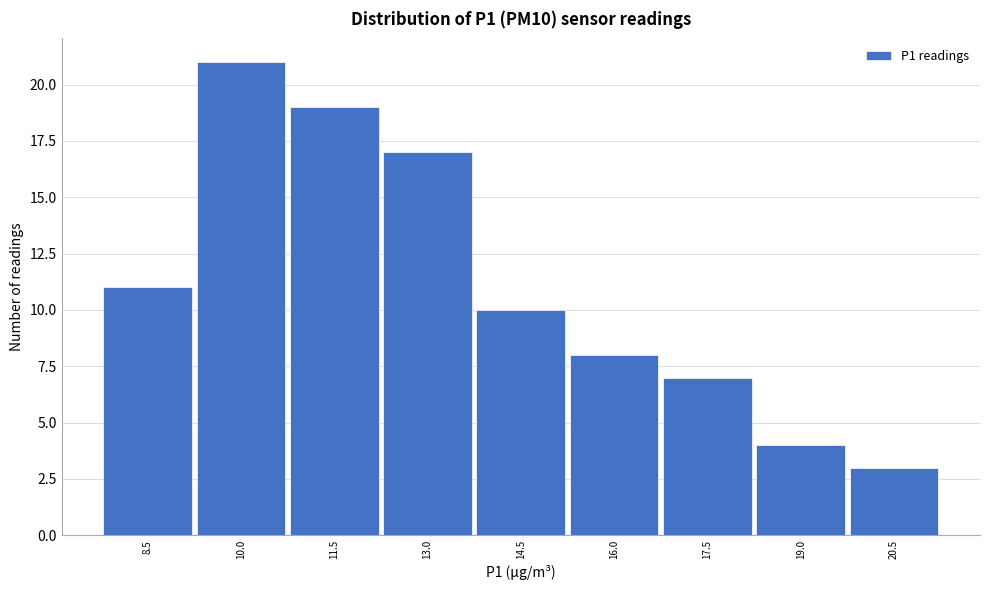

Reading left to right, transcribe all the data shown in this chart.

11	21	19	17	10	8	7	4	3